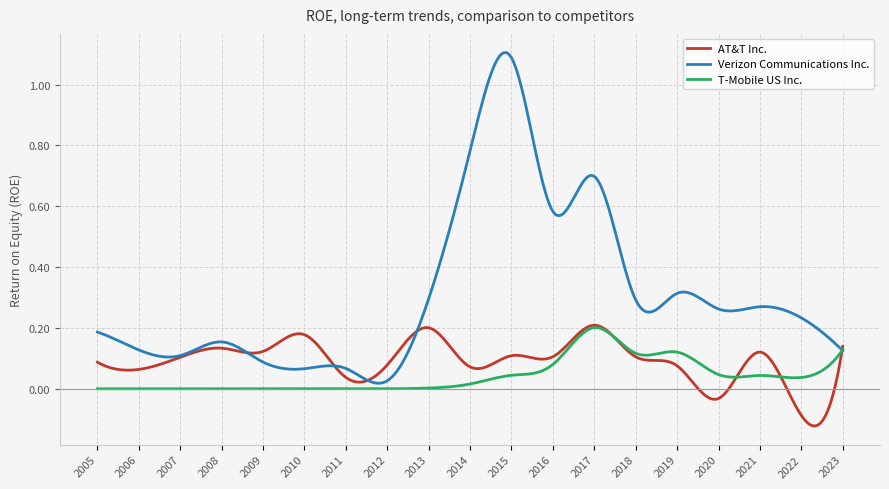

Rank the series by their average value, from highest to lowest.

Verizon Communications Inc., AT&T Inc., T-Mobile US Inc.